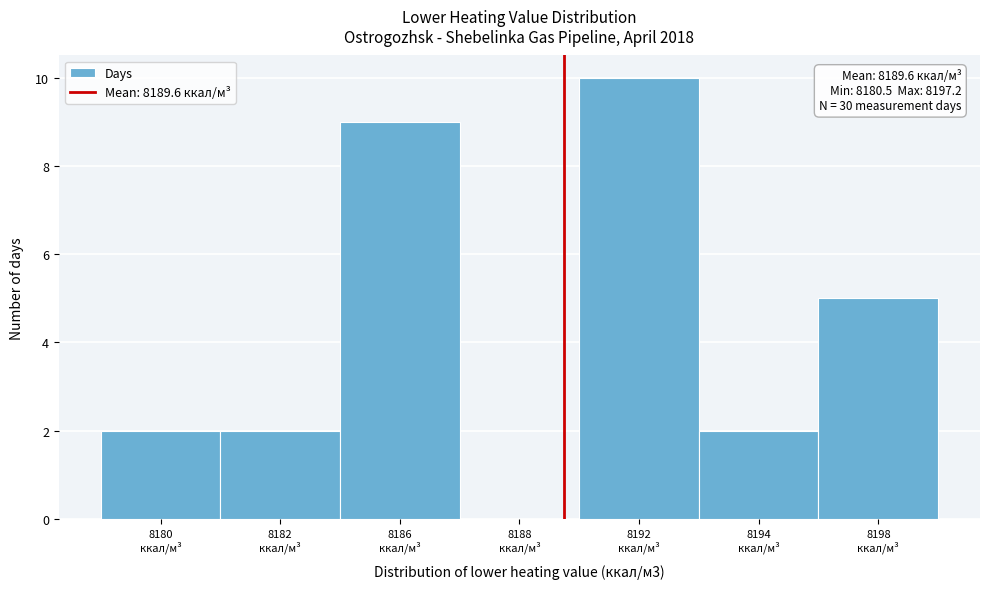

What is the greatest value displayed?

10